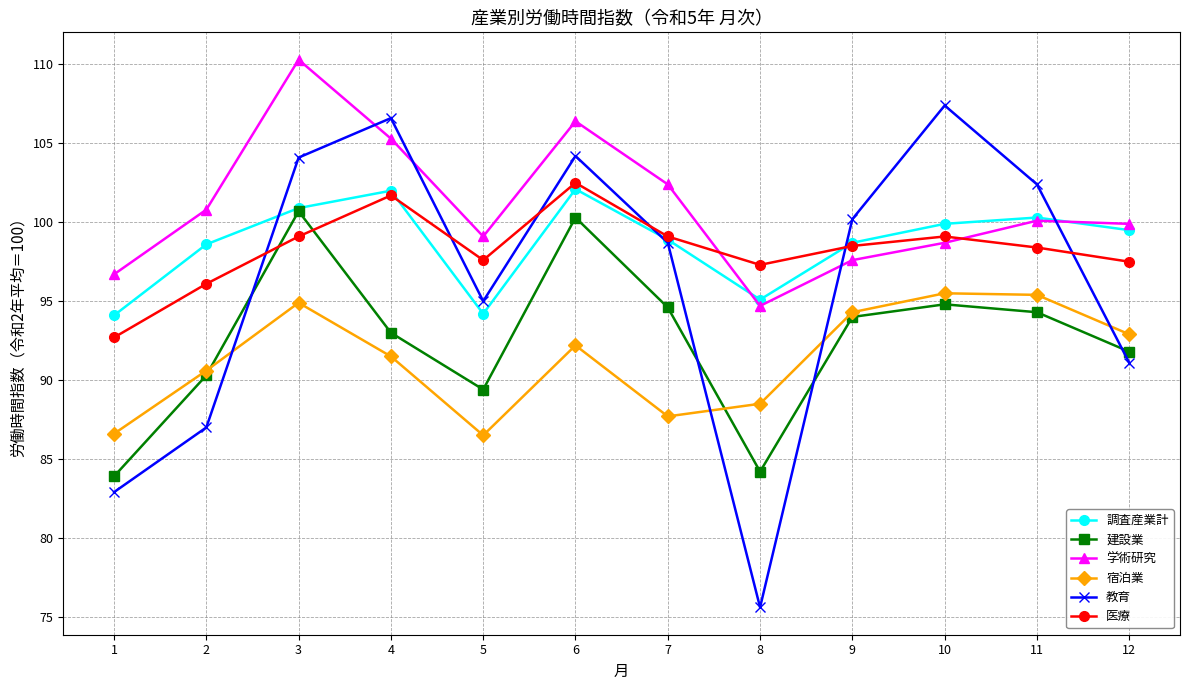

Is the value of 医療 at 11 greater than the value of 建設業 at 7?

Yes